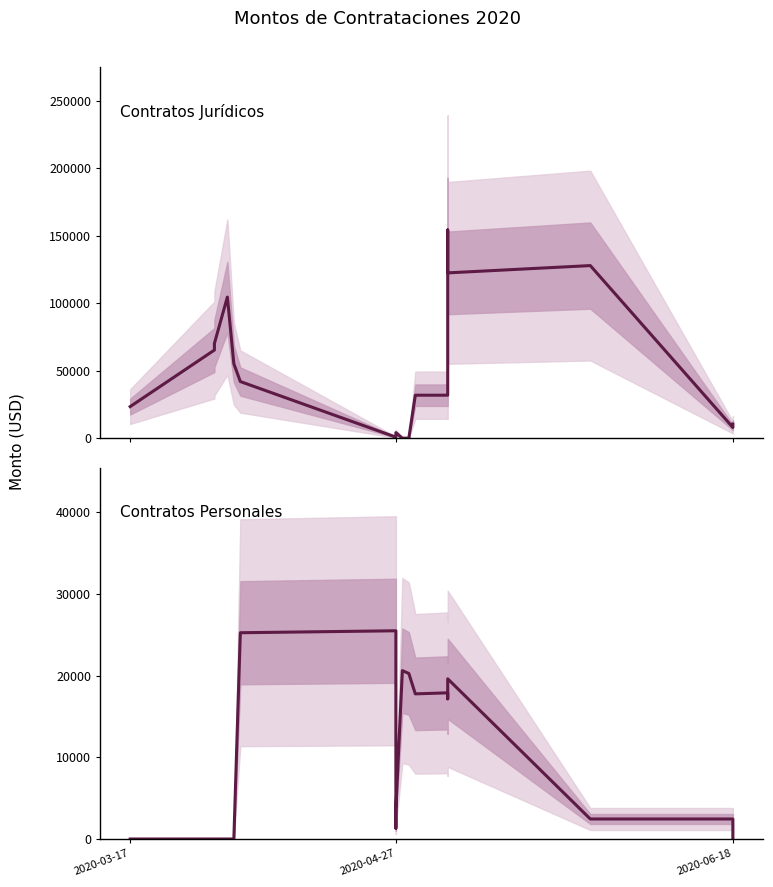

In Contratos Personales, how many points are lower than both neighbors (excluding endpoints)?

3